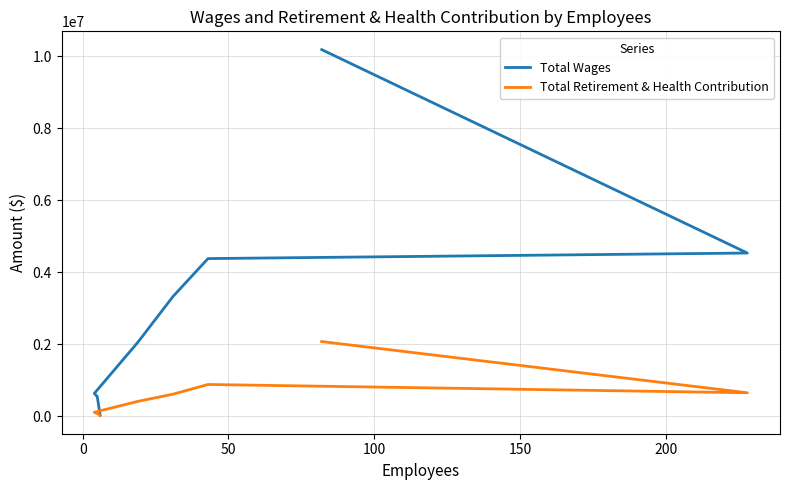

What is the minimum value shown in the chart?

18669